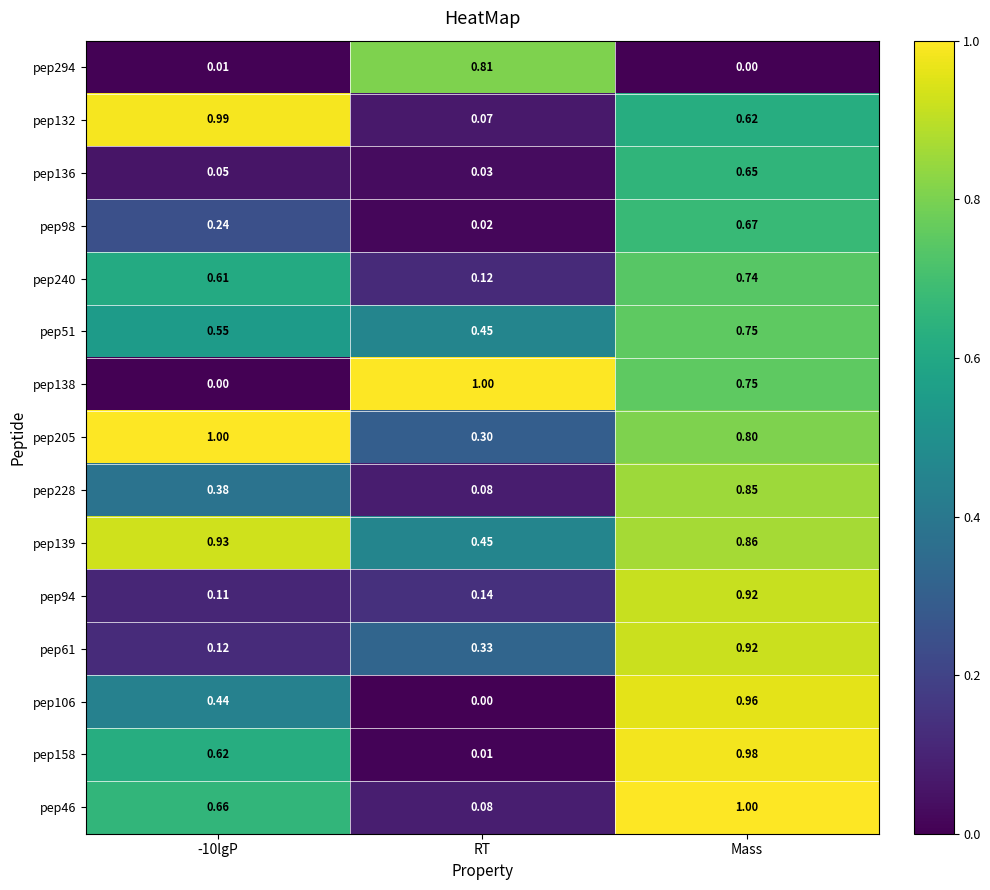

Which category has the lowest value in the pep158 series?

RT